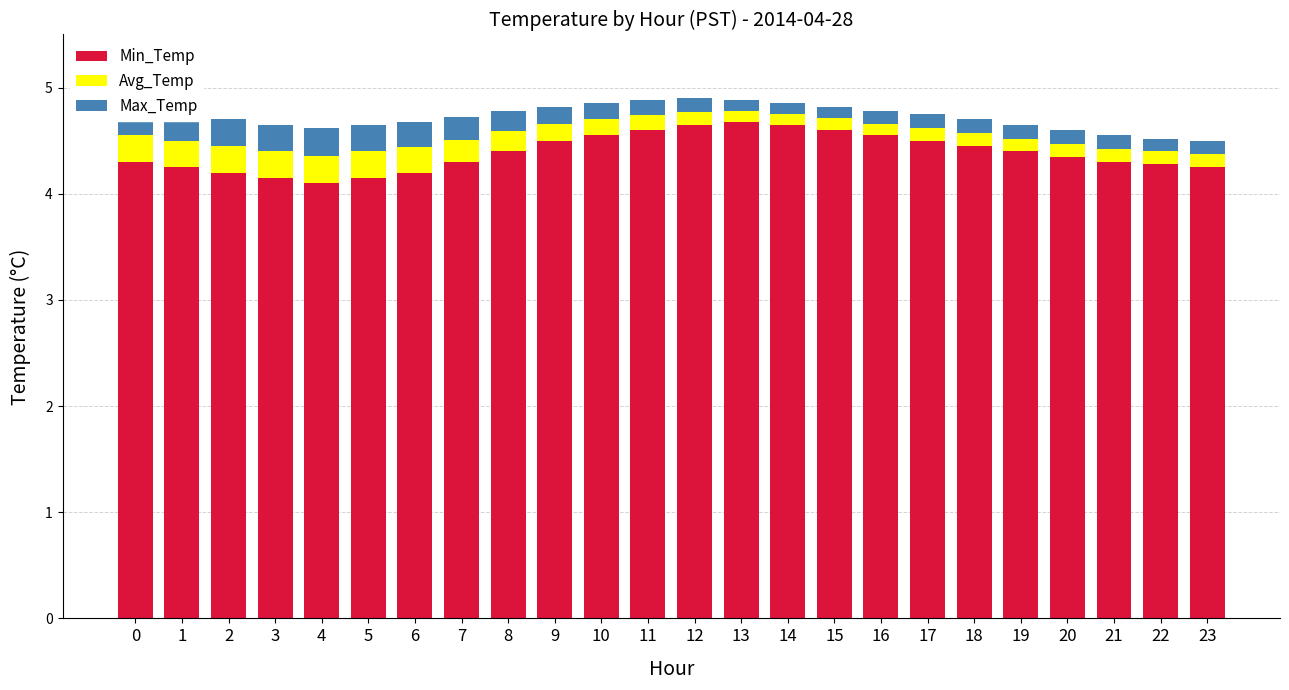

What is the total value across all series at 7?

4.7